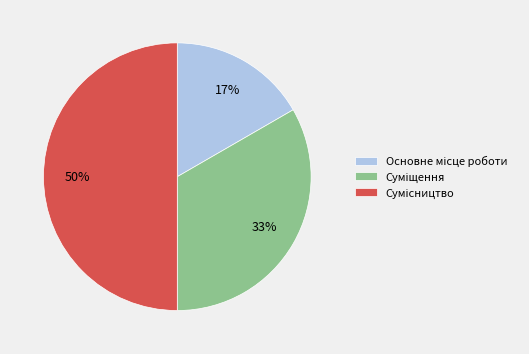

To the nearest percent, what is the difference between the largest and smallest slice percentages?

33%